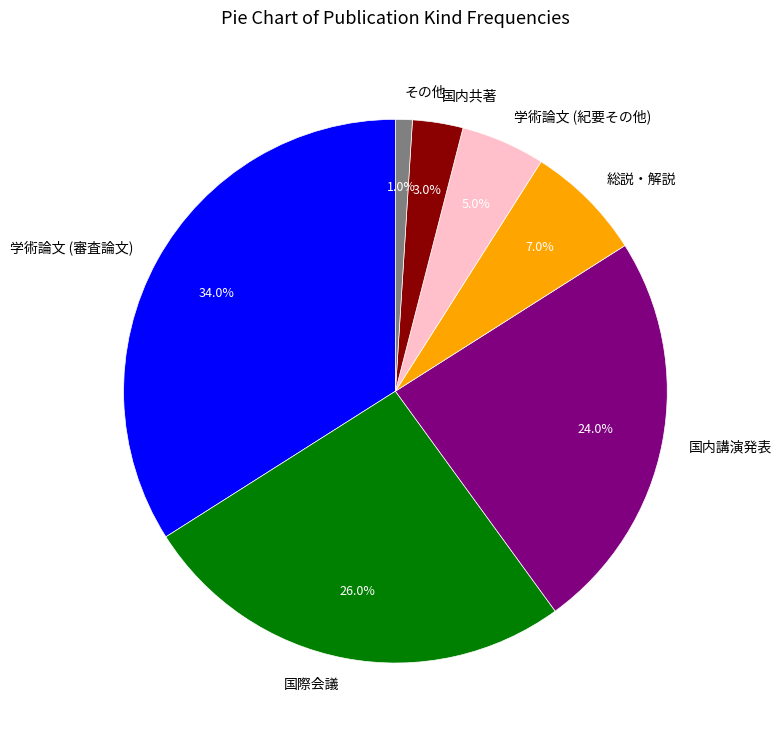

To the nearest percent, what portion does 国際会議 represent?

26%